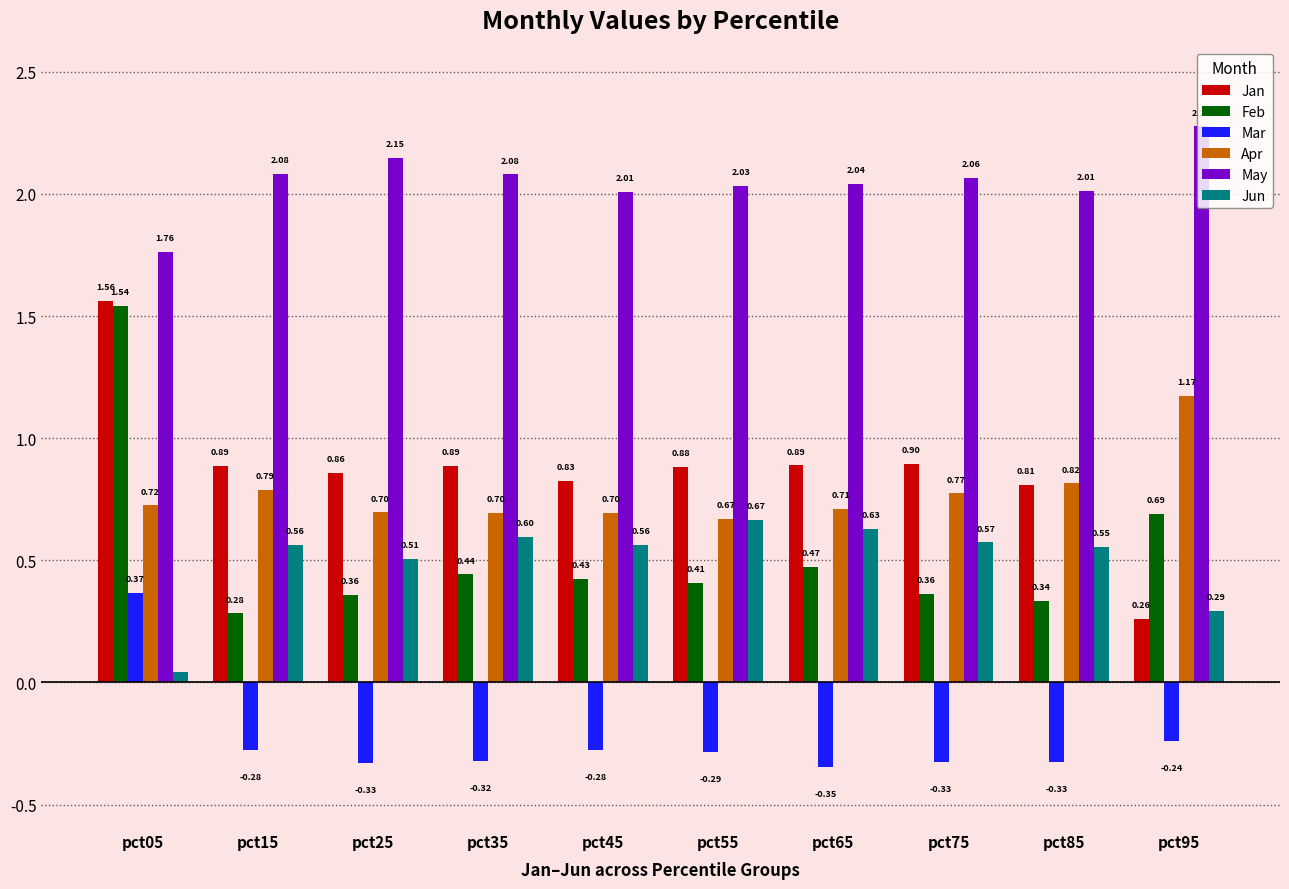

What is the sum of the Feb values at pct85 and pct05?

1.9